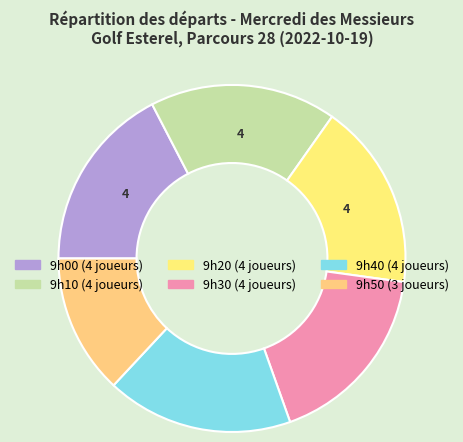

Which category has the biggest portion of the pie?

9h00